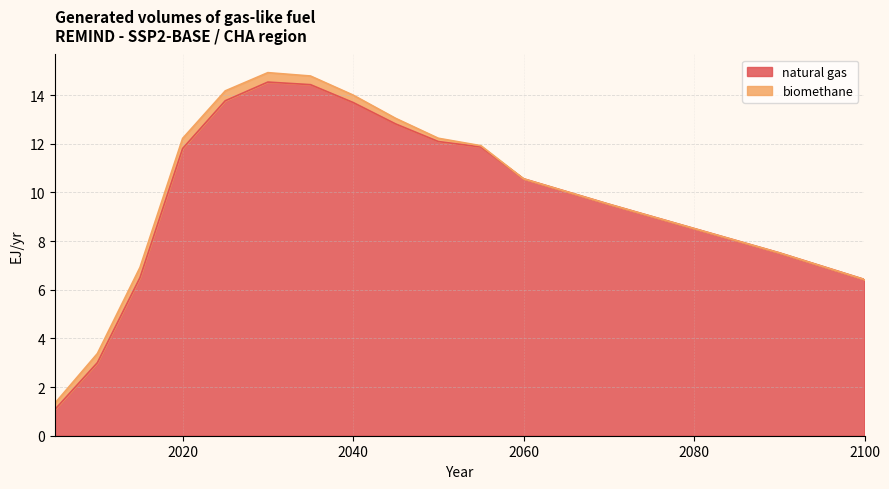

What is the change in value from 2010 to 2030?

+11.5